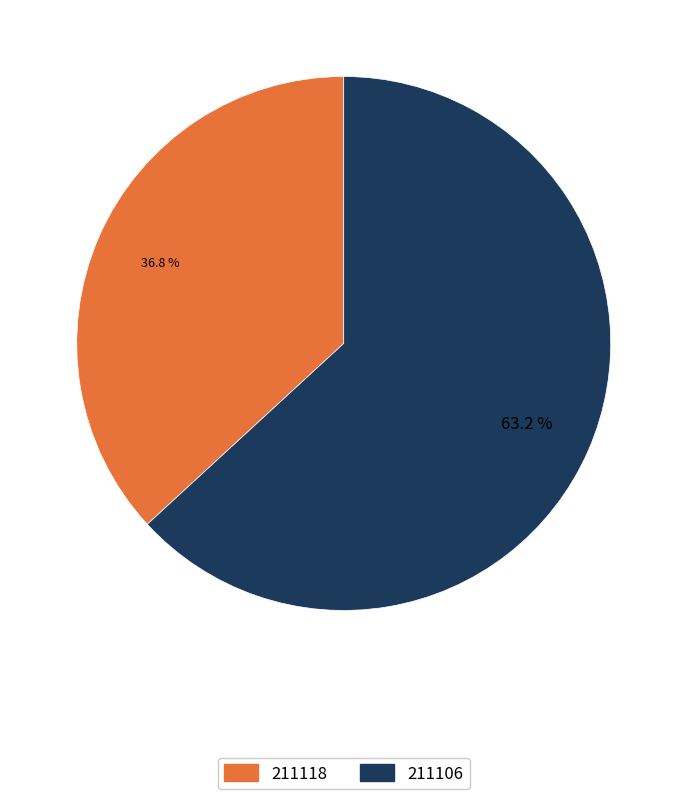

True or false: 211106 accounts for 69% of the total.

False